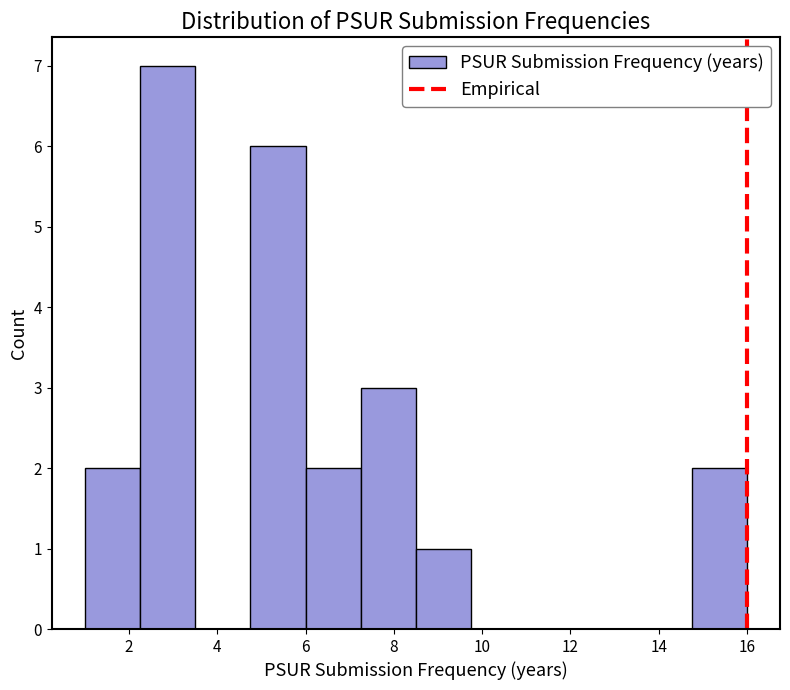

Reading left to right, transcribe this chart: for each bar, give the range it covers on the x-axis and its height. Neither the bar edges nor the heights are printed on the chart, so give them approximately, as read against the axes.

1.00 to 2.25: 2
2.25 to 3.50: 7
3.50 to 4.75: 0
4.75 to 6.00: 6
6.00 to 7.25: 2
7.25 to 8.50: 3
8.50 to 9.75: 1
9.75 to 11.00: 0
11.00 to 12.25: 0
12.25 to 13.50: 0
13.50 to 14.75: 0
14.75 to 16.00: 2